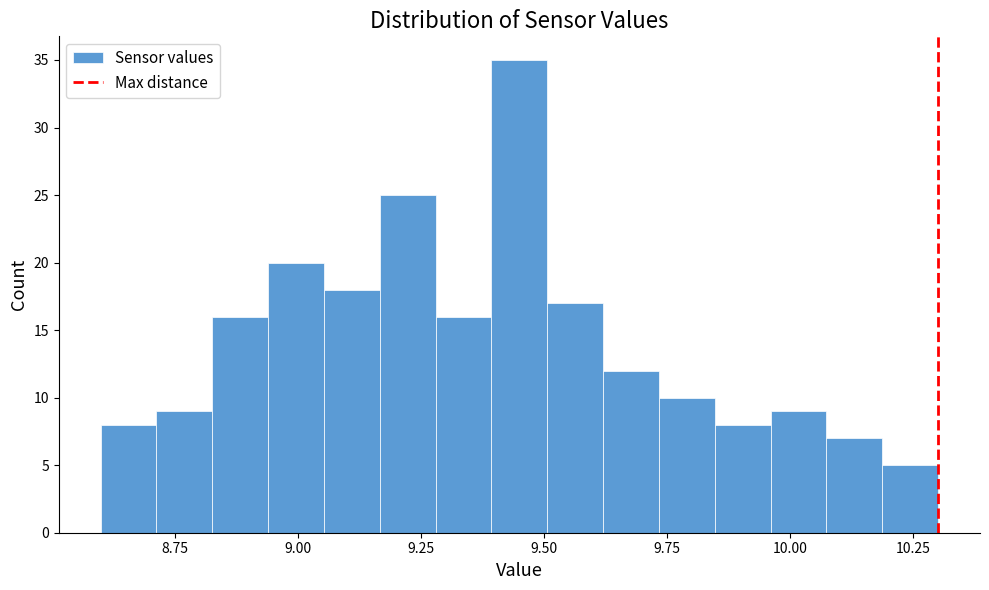

Around what value on the x-axis is the tallest bar? Give the approximate position of its centre, as read against the axis.

9.45